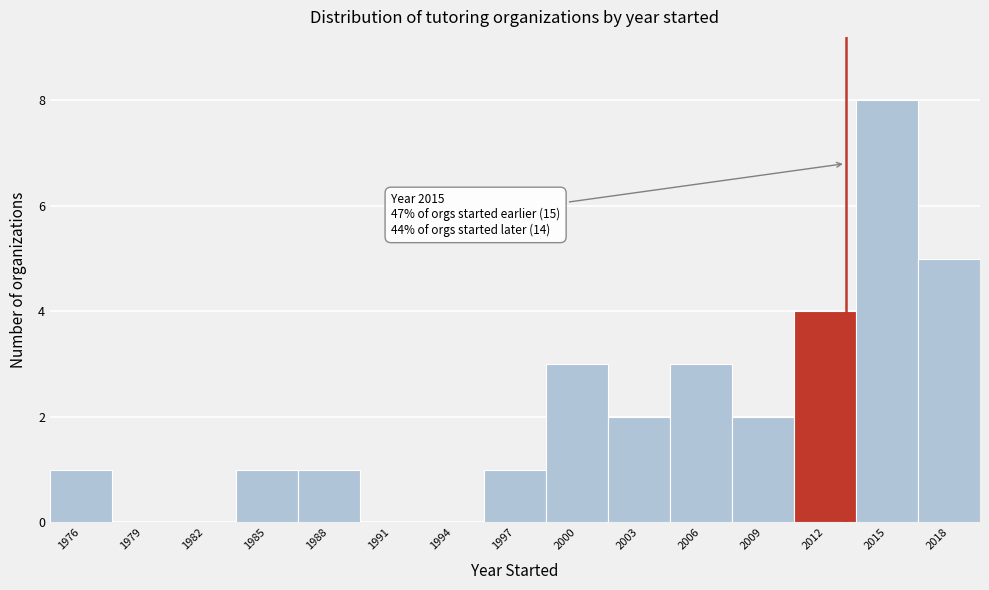

Reading left to right, what are all the values shown in this chart?

1976=1	1979=0	1982=0	1985=1	1988=1	1991=0	1994=0	1997=1	2000=3	2003=2	2006=3	2009=2	2012=4	2015=8	2018=5